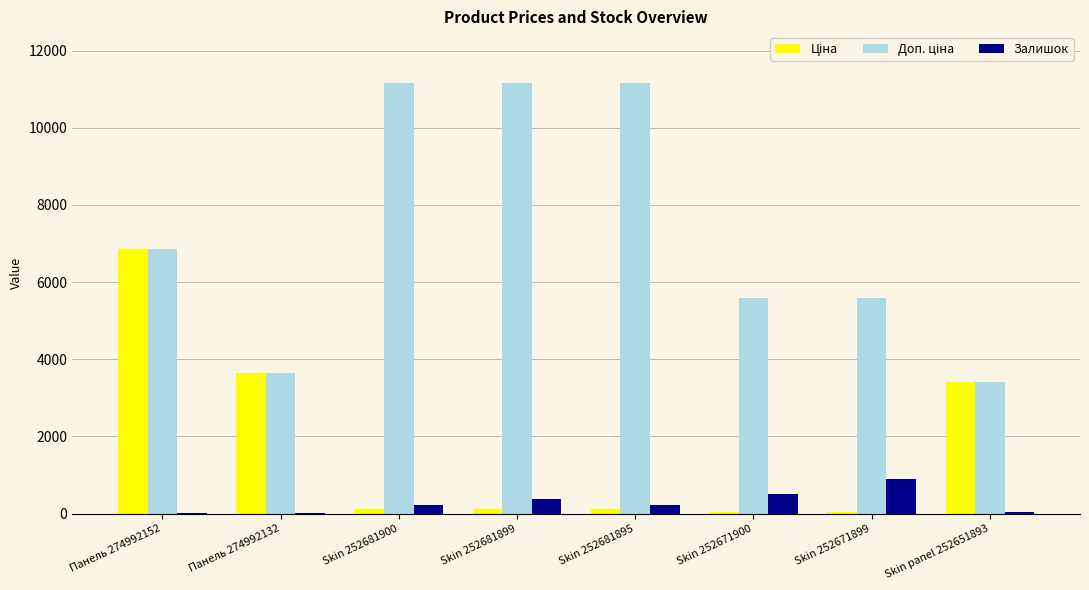

What is the spread (max minus min) of values at Skin panel 252651893?

3378.0